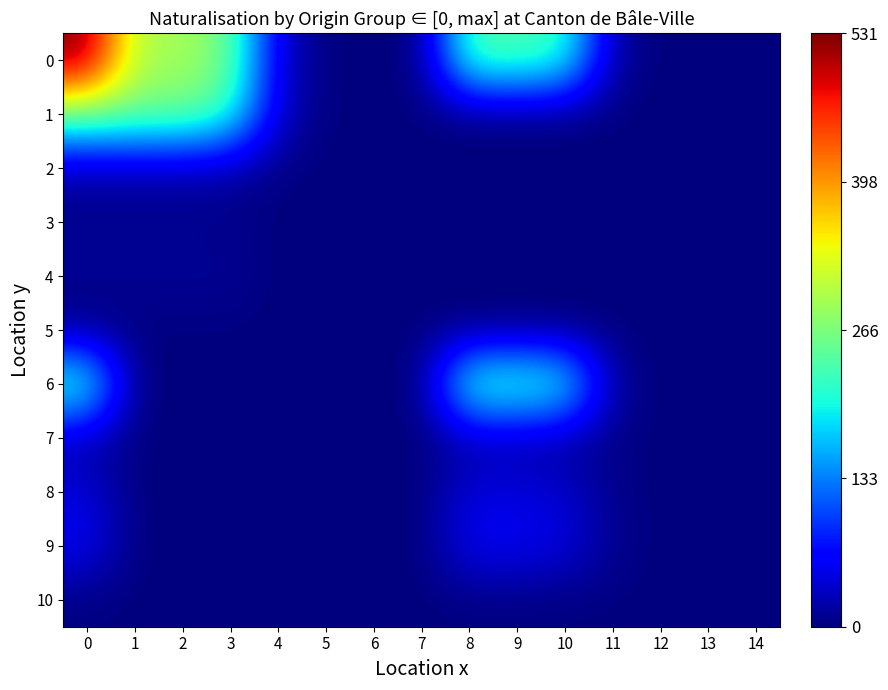

Reading left to right, extract all data points from this chart.

0: 0=531	1=296	2=295	3=256	4=39	5=0	6=1	7=0	8=235	9=235	10=220	11=15	12=0	13=0	14=0
1: 0=259	1=259	2=258	3=221	4=37	5=0	6=1	7=0	8=0	9=0	10=0	11=0	12=0	13=0	14=0
2: 0=19	1=19	2=19	3=17	4=2	5=0	6=0	7=0	8=0	9=0	10=0	11=0	12=0	13=0	14=0
3: 0=6	1=6	2=6	3=6	4=0	5=0	6=0	7=0	8=0	9=0	10=0	11=0	12=0	13=0	14=0
4: 0=11	1=11	2=11	3=11	4=0	5=0	6=0	7=0	8=0	9=0	10=0	11=0	12=0	13=0	14=0
5: 0=1	1=1	2=1	3=1	4=0	5=0	6=0	7=0	8=0	9=0	10=0	11=0	12=0	13=0	14=0
6: 0=235	1=0	2=0	3=0	4=0	5=0	6=0	7=0	8=235	9=235	10=220	11=15	12=0	13=0	14=0
7: 0=19	1=1	2=1	3=1	4=0	5=0	6=0	7=0	8=18	9=17	10=12	11=5	12=0	13=0	14=1
8: 0=45	1=0	2=0	3=0	4=0	5=0	6=0	7=0	8=45	9=45	10=39	11=6	12=0	13=0	14=0
9: 0=58	1=1	2=1	3=1	4=0	5=0	6=0	7=0	8=57	9=57	10=48	11=9	12=0	13=0	14=0
10: 0=1	1=0	2=0	3=0	4=0	5=0	6=0	7=0	8=1	9=1	10=0	11=1	12=0	13=0	14=0